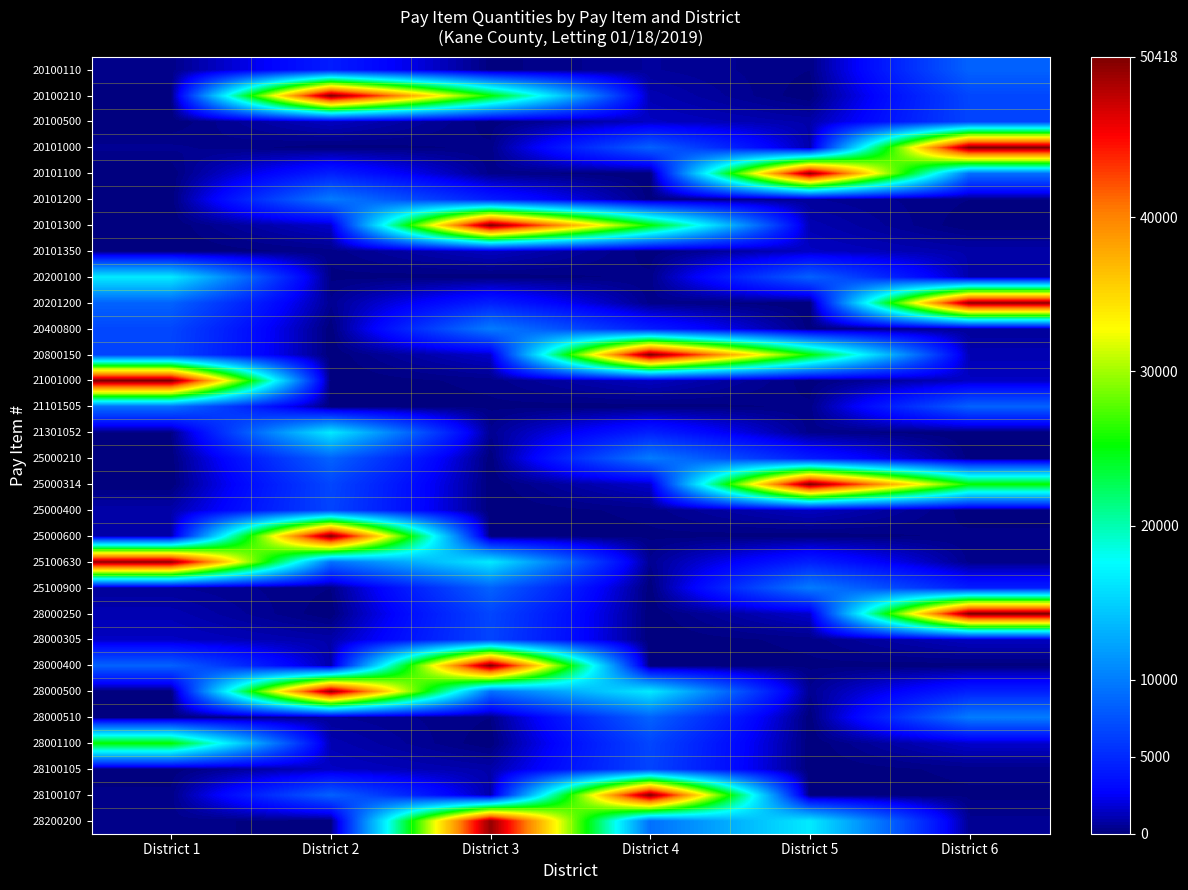

Reading right to left, list all the values displayed in this chart.

20100110: District 6=8440	District 5=200	District 4=619	District 3=89	District 2=4205	District 1=280
20100210: District 6=6760	District 5=10	District 4=1105	District 3=25341	District 2=50418	District 1=142
20100500: District 6=6632	District 5=940	District 4=1430	District 3=64	District 2=1409	District 1=0
20101000: District 6=50418	District 5=940	District 4=8387	District 3=253	District 2=52	District 1=448
20101100: District 6=9205	District 5=49605	District 4=23	District 3=317	District 2=4418	District 1=5
20101200: District 6=200	District 5=619	District 4=89	District 3=4205	District 2=9941	District 1=5
20101300: District 6=10	District 5=1105	District 4=25341	District 3=50418	District 2=1597	District 1=5
20101350: District 6=940	District 5=1430	District 4=64	District 3=1409	District 2=280	District 1=5
20200100: District 6=940	District 5=8387	District 4=253	District 3=52	District 2=142	District 1=16545
20201200: District 6=49605	District 5=23	District 4=317	District 3=4418	District 2=448	District 1=8440
20400800: District 6=619	District 5=89	District 4=4205	District 3=9941	District 2=5	District 1=6760
20800150: District 6=1105	District 5=25341	District 4=50418	District 3=1597	District 2=5	District 1=6632
21001000: District 6=1430	District 5=64	District 4=1409	District 3=280	District 2=5	District 1=50418
21101505: District 6=8387	District 5=253	District 4=52	District 3=142	District 2=5	District 1=9205
21301052: District 6=23	District 5=317	District 4=4418	District 3=448	District 2=16545	District 1=200
25000210: District 6=89	District 5=4205	District 4=9941	District 3=5	District 2=8440	District 1=10
25000314: District 6=25341	District 5=50418	District 4=1597	District 3=5	District 2=6760	District 1=0
25000400: District 6=64	District 5=1409	District 4=280	District 3=5	District 2=6632	District 1=940
25000600: District 6=253	District 5=52	District 4=142	District 3=5	District 2=50418	District 1=940
25100630: District 6=317	District 5=4418	District 4=448	District 3=16545	District 2=9205	District 1=49605
25100900: District 6=4205	District 5=9941	District 4=5	District 3=8440	District 2=200	District 1=619
28000250: District 6=50418	District 5=1597	District 4=5	District 3=6760	District 2=10	District 1=1105
28000305: District 6=1409	District 5=280	District 4=5	District 3=6632	District 2=940	District 1=1430
28000400: District 6=52	District 5=142	District 4=5	District 3=50418	District 2=940	District 1=8387
28000500: District 6=4418	District 5=448	District 4=16545	District 3=9205	District 2=49605	District 1=23
28000510: District 6=9941	District 5=5	District 4=8440	District 3=200	District 2=619	District 1=89
28001100: District 6=1597	District 5=5	District 4=6760	District 3=10	District 2=1105	District 1=25341
28100105: District 6=280	District 5=5	District 4=6632	District 3=940	District 2=1430	District 1=64
28100107: District 6=142	District 5=5	District 4=50418	District 3=940	District 2=8387	District 1=253
28200200: District 6=448	District 5=16545	District 4=9205	District 3=49605	District 2=23	District 1=317